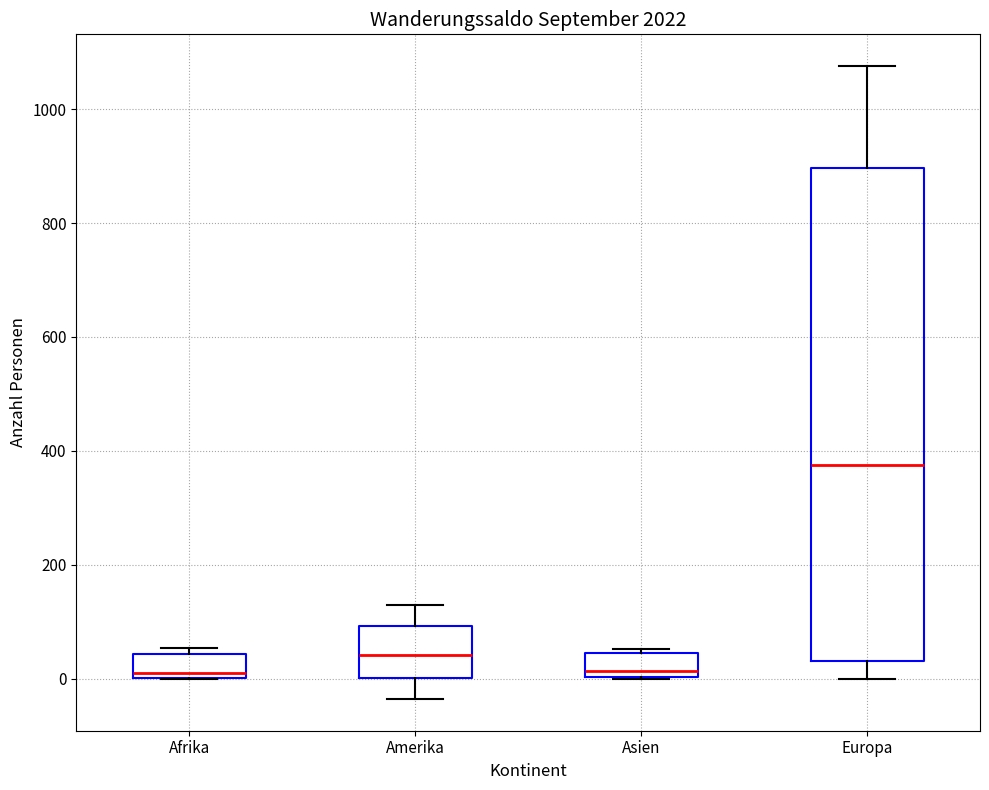

Where does the median line of the box for Asien sit on the y-axis? The values are not printed on the chart, so give them approximately, as read against the axis.

20